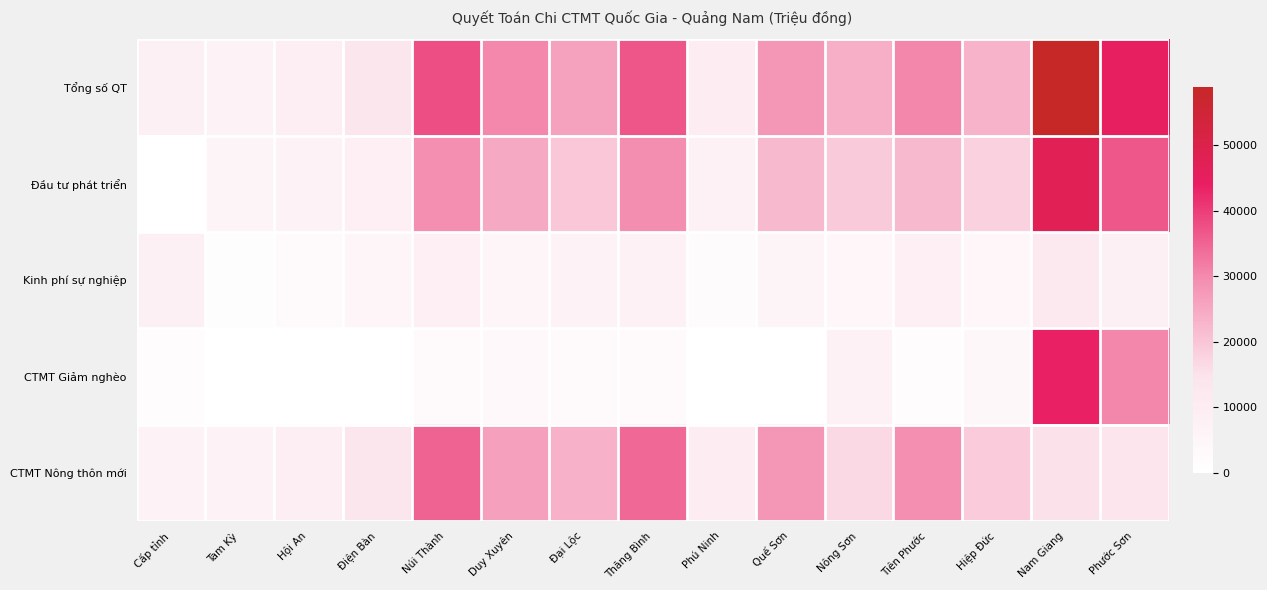

Reading left to right, list all the values displayed in this chart.

Tổng số QT: Cấp tỉnh=8083.0	Tam Kỳ=6620.9	Hội An=9080.1	Điện Bàn=13744.9	Núi Thành=37914.2	Duy Xuyên=30135.7	Đại Lộc=26004.7	Thăng Bình=36800.4	Phú Ninh=9514.0	Quế Sơn=27857.6	Nông Sơn=23795.9	Tiên Phước=30503.1	Hiệp Đức=23051.6	Nam Giang=58828.1	Phước Sơn=44611.1
Đầu tư phát triển: Cấp tỉnh=0.0	Tam Kỳ=5625.0	Hội An=6410.0	Điện Bàn=8550.6	Núi Thành=29326.3	Duy Xuyên=24856.1	Đại Lộc=19734.2	Thăng Bình=29576.2	Phú Ninh=7448.0	Quế Sơn=22149.9	Nông Sơn=19123.6	Tiên Phước=22117.3	Hiệp Đức=18031.9	Nam Giang=47326.3	Phước Sơn=36750.7
Kinh phí sự nghiệp: Cấp tỉnh=8083.0	Tam Kỳ=995.9	Hội An=2670.1	Điện Bàn=5194.3	Núi Thành=8587.9	Duy Xuyên=5279.6	Đại Lộc=6270.6	Thăng Bình=7224.2	Phú Ninh=2066.0	Quế Sơn=5707.8	Nông Sơn=4672.3	Tiên Phước=8385.8	Hiệp Đức=5019.6	Nam Giang=11501.8	Phước Sơn=7860.5
CTMT Giảm nghèo: Cấp tỉnh=1578.2	Tam Kỳ=0.0	Hội An=0.0	Điện Bàn=0.0	Núi Thành=2805.5	Duy Xuyên=3868.0	Đại Lộc=2702.9	Thăng Bình=2479.3	Phú Ninh=0.0	Quế Sơn=18.8	Nông Sơn=7227.0	Tiên Phước=1221.1	Hiệp Đức=4203.7	Nam Giang=43694.2	Phước Sơn=30476.2
CTMT Nông thôn mới: Cấp tỉnh=6504.8	Tam Kỳ=6620.9	Hội An=9080.1	Điện Bàn=13744.9	Núi Thành=35108.6	Duy Xuyên=26267.7	Đại Lộc=23301.8	Thăng Bình=34321.1	Phú Ninh=9514.0	Quế Sơn=27838.9	Nông Sơn=16568.9	Tiên Phước=29282.0	Hiệp Đức=18847.9	Nam Giang=15133.9	Phước Sơn=14134.9